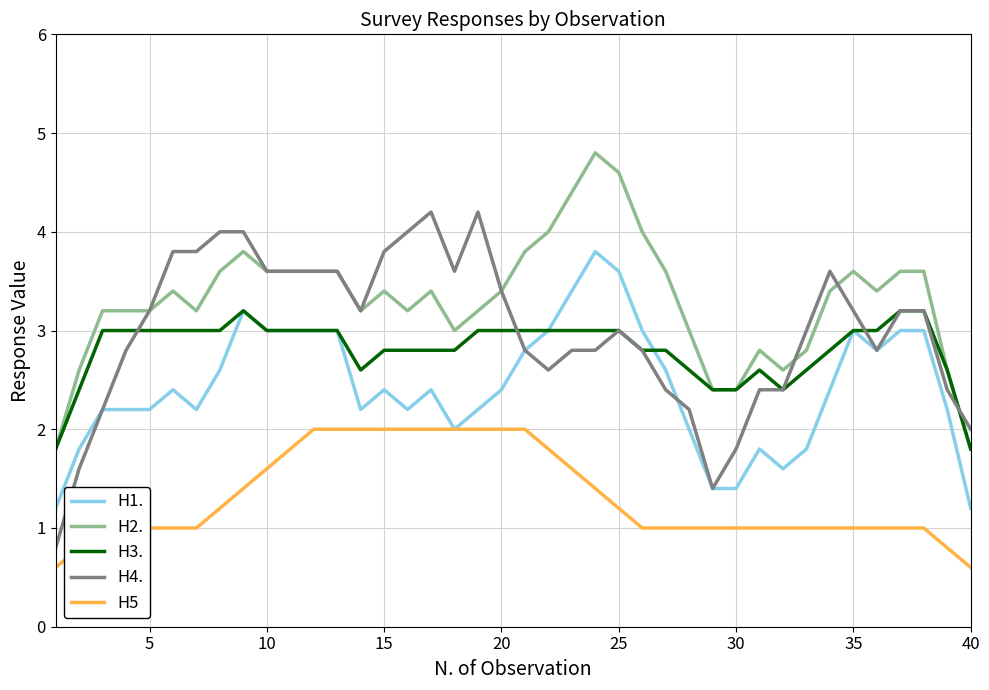

Does the chart have visible grid lines?

Yes